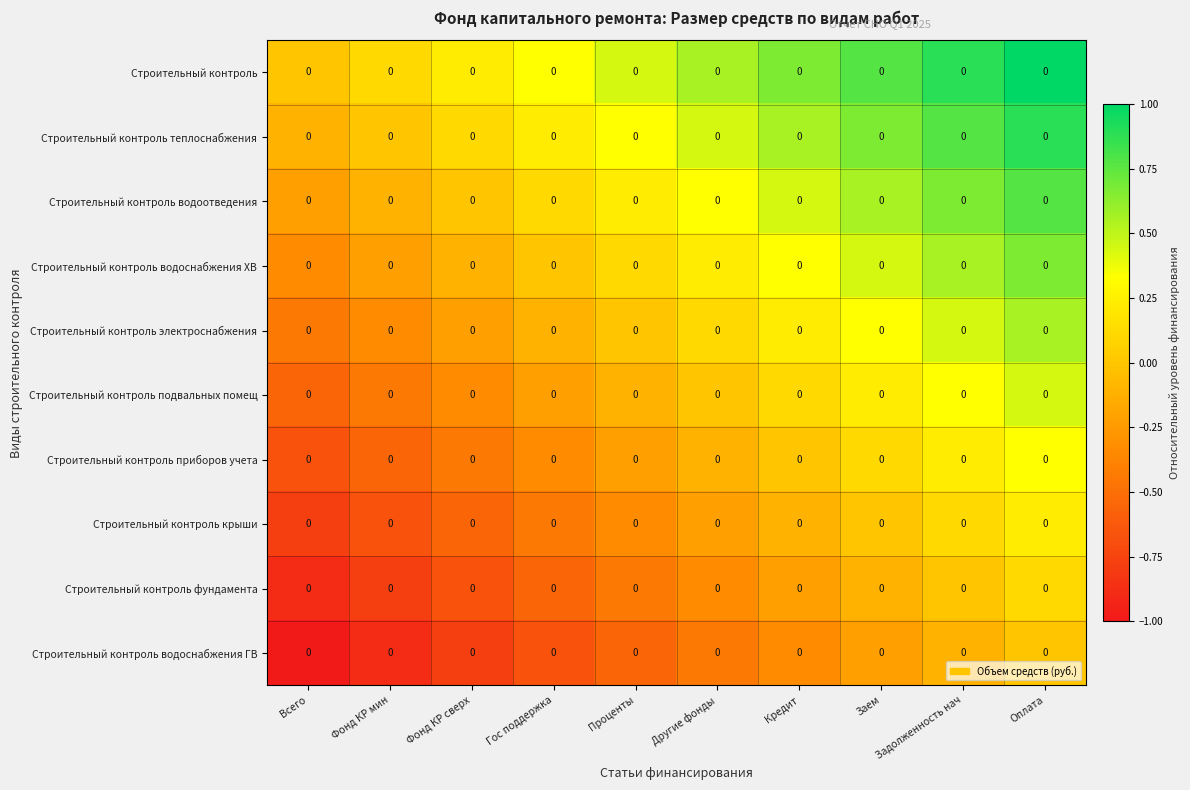

Which series has the largest total across all categories?

Строительный контроль